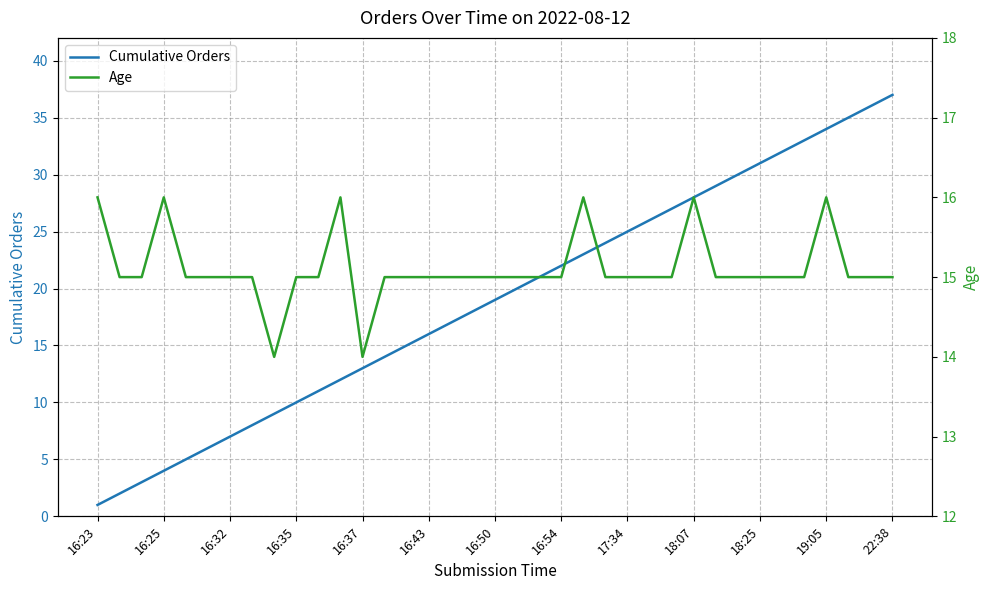

Reading right to left, extract all data points from this chart.

Cumulative Orders: 37	36	35	34	33	32	31	30	29	28	27	26	25	24	23	22	21	20	19	18	17	16	15	14	13	12	11	10	9	8	7	6	5	4	3	2	1
Age: 15	15	15	16	15	15	15	15	15	16	15	15	15	15	16	15	15	15	15	15	15	15	15	15	14	16	15	15	14	15	15	15	15	16	15	15	16